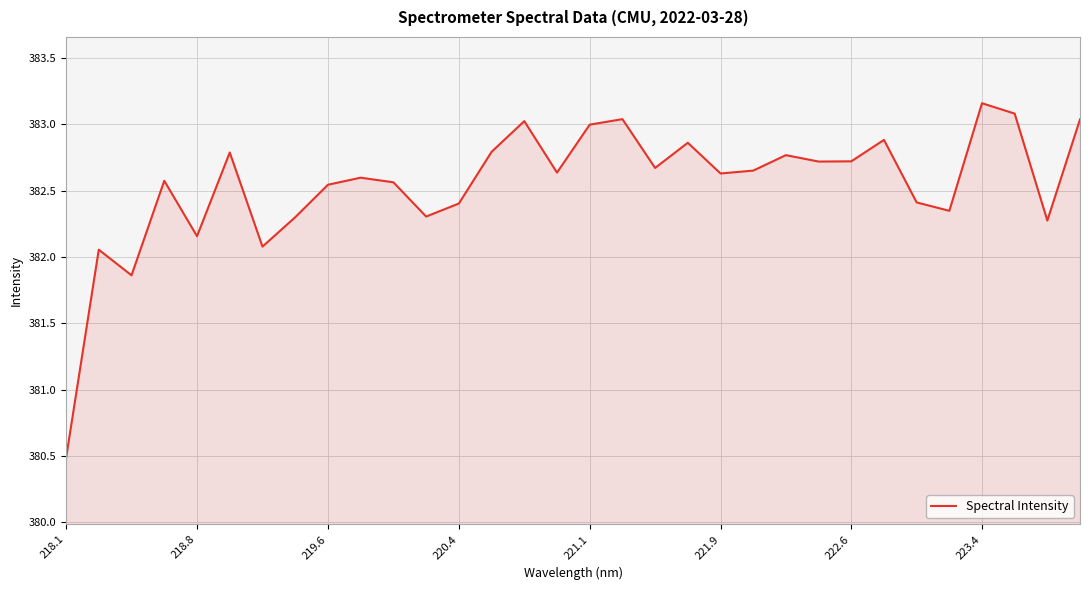

What is the minimum value shown in the chart?

380.5